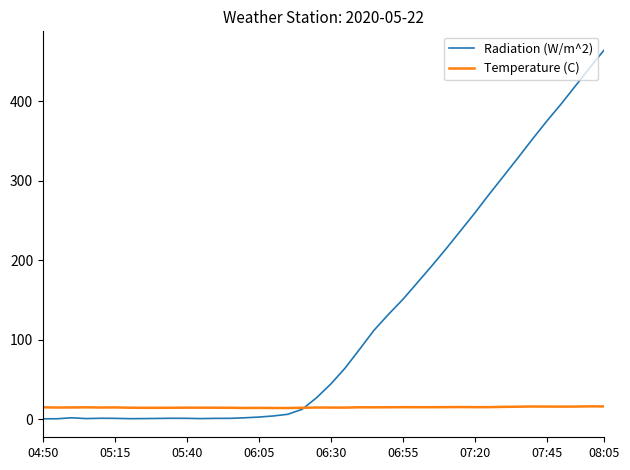

Rank the series by their maximum value, from highest to lowest.

Radiation (W/m^2), Temperature (C)